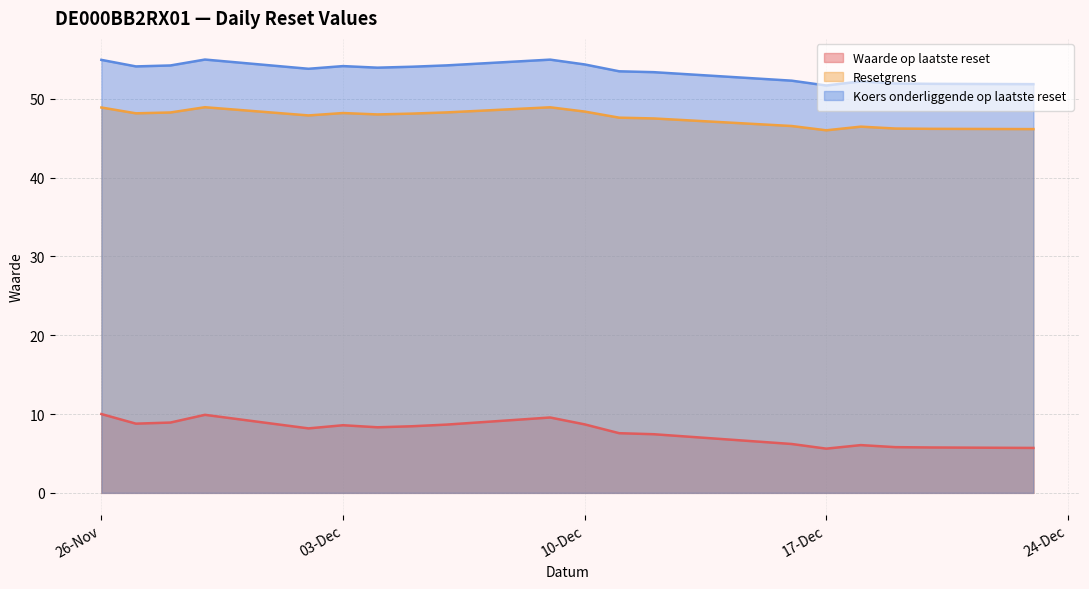

The Resetgrens series shows 13.4 at 2024-11-28. True or false?

False